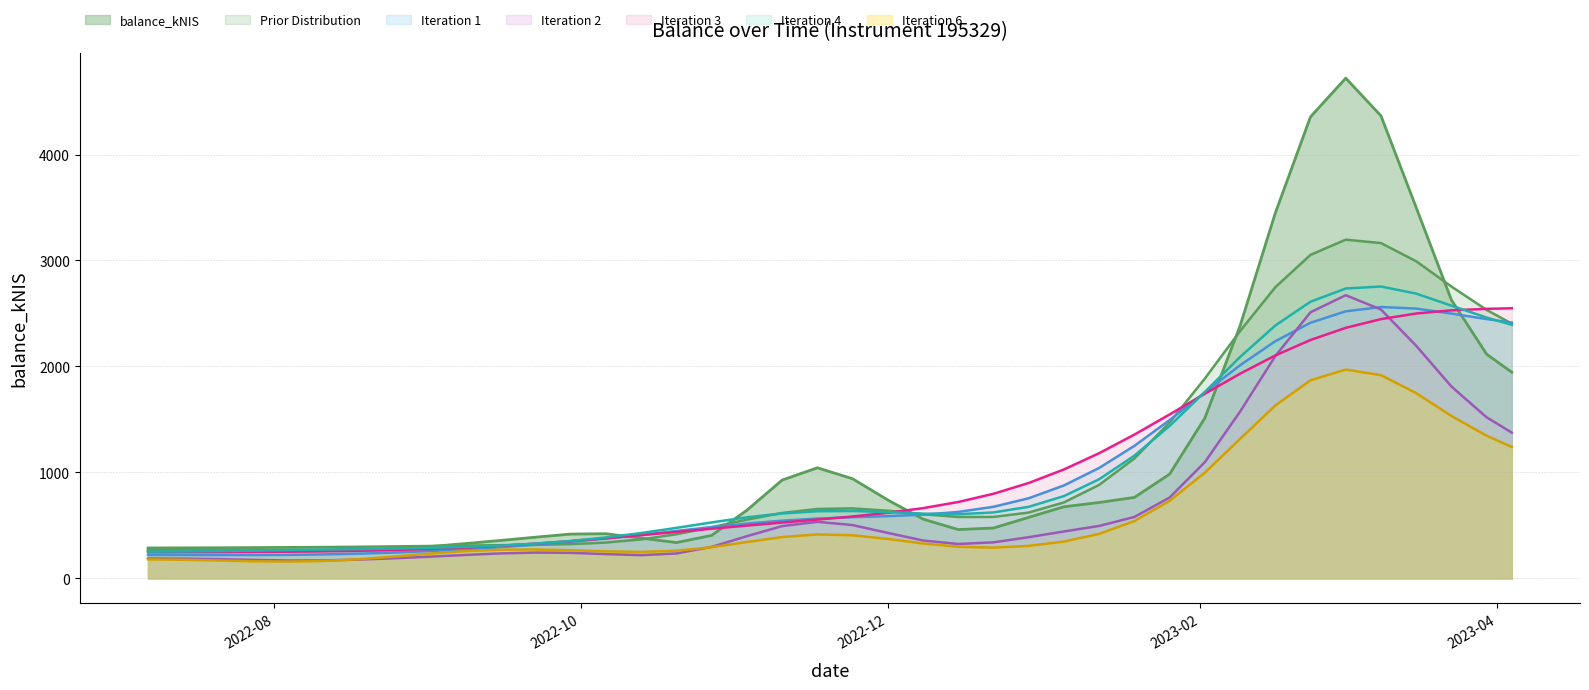

Where is the data nearest to the value 3165?

2023-03-16